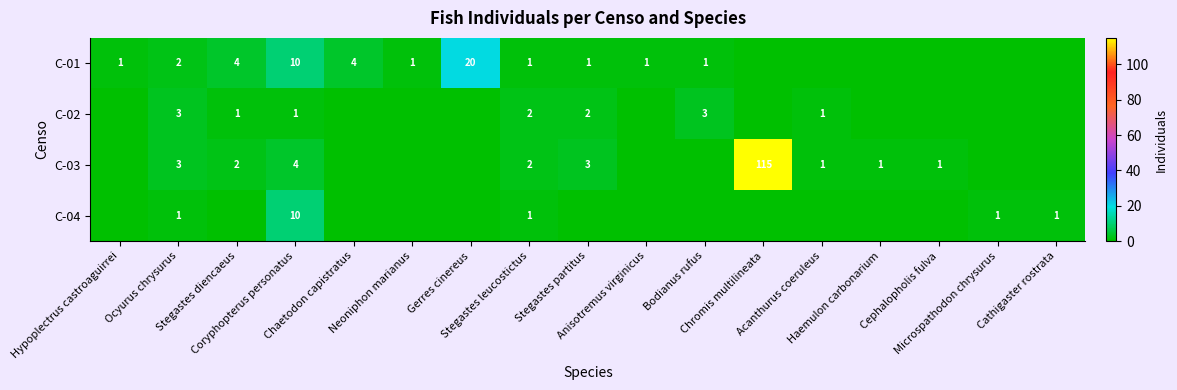

True or false: C-02 has a value of 0 at Gerres cinereus.

True